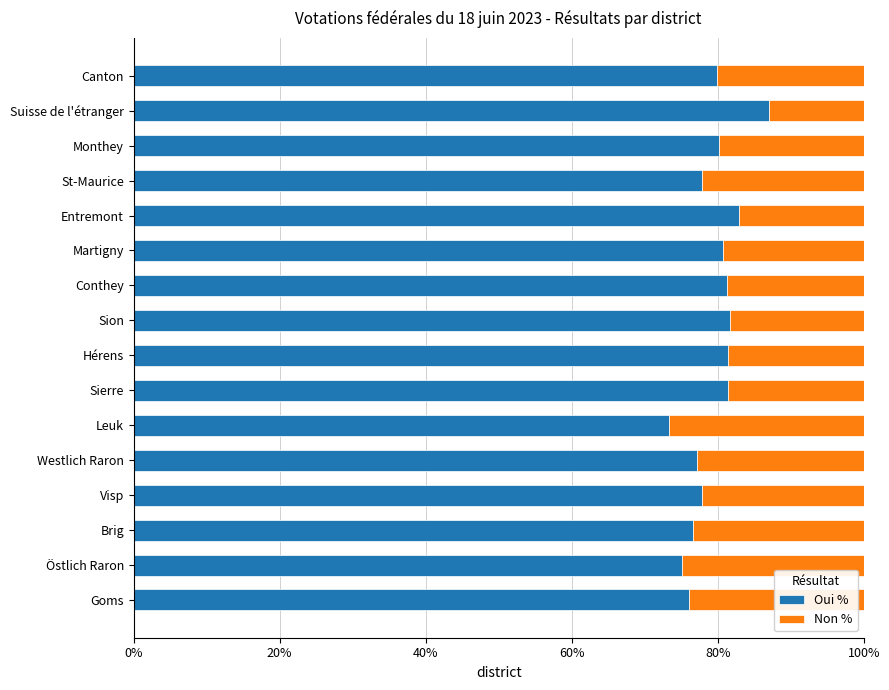

What is the approximate value of Oui % at Leuk?

73.3